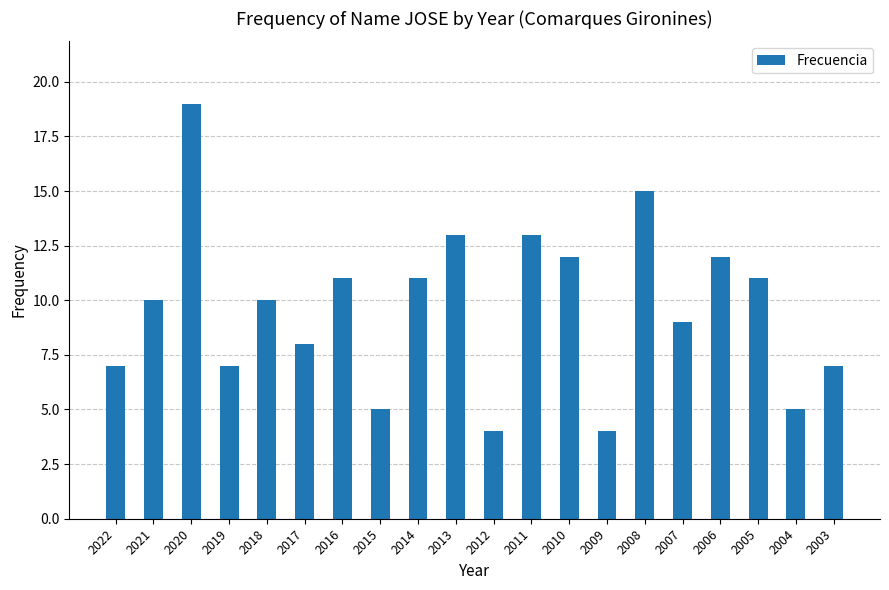

What value does the data have at 2021?

10